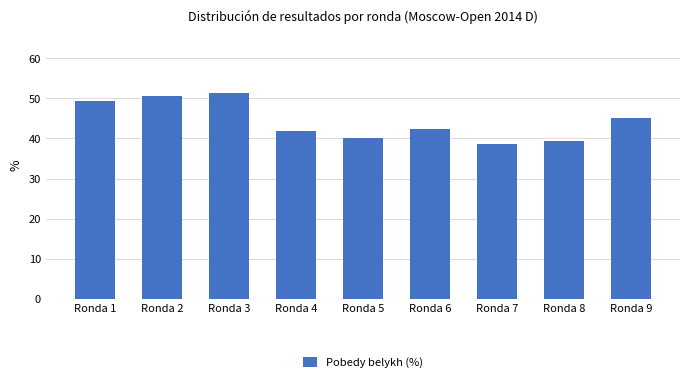

Reading right to left, extract all data points from this chart.

45.2	39.4	38.6	42.3	40.0	41.9	51.4	50.7	49.3